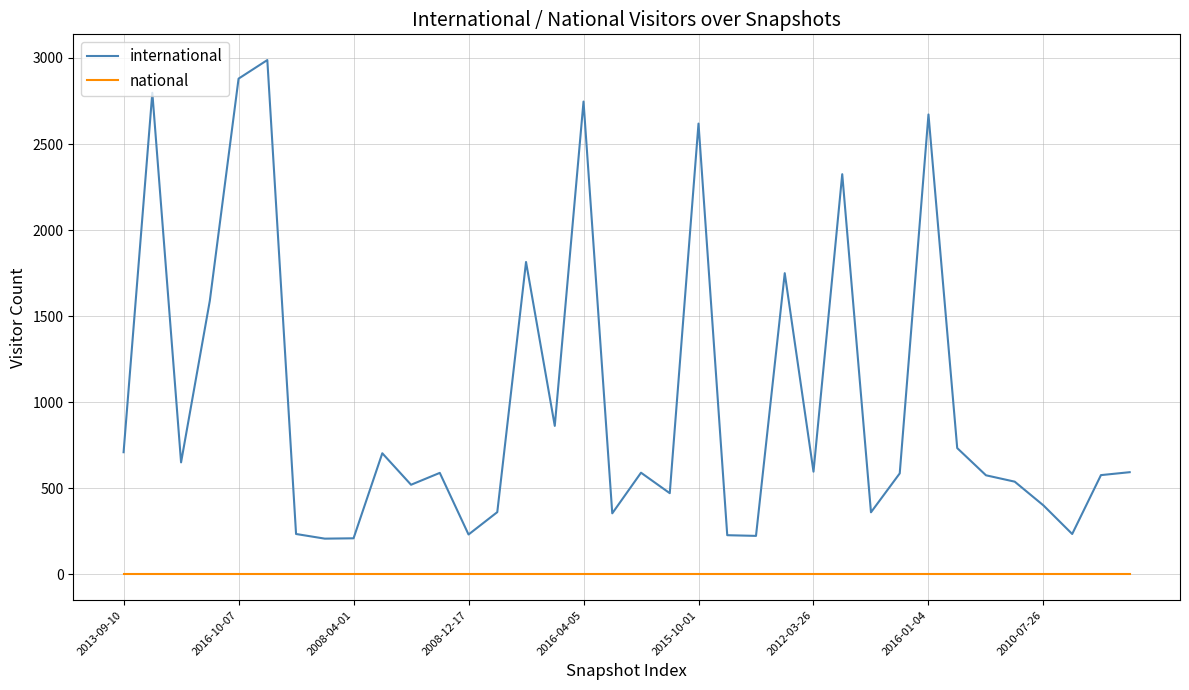

Which series has the largest total across all categories?

international